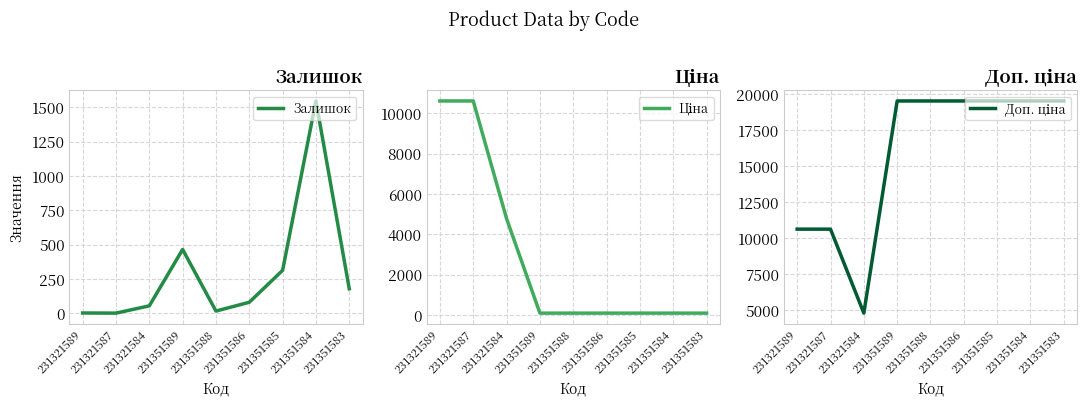

Where do Ціна and Залишок first cross each other?

231321584 and 231351589